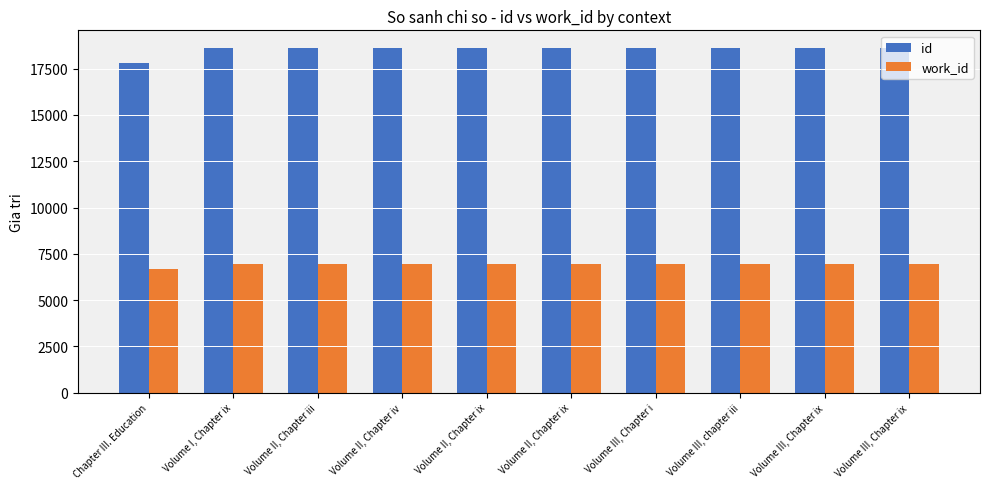

Which category has the lowest value across all series?

Chapter III. Education